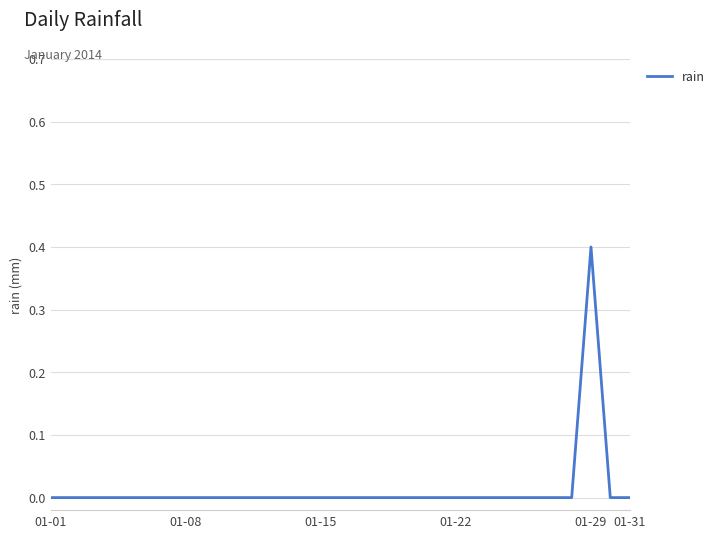

Reading left to right, what are all the values shown in this chart?

0.0	0.0	0.0	0.0	0.0	0.0	0.0	0.0	0.0	0.0	0.0	0.0	0.0	0.0	0.0	0.0	0.0	0.0	0.0	0.0	0.0	0.0	0.0	0.0	0.0	0.0	0.0	0.0	0.4	0.0	0.0